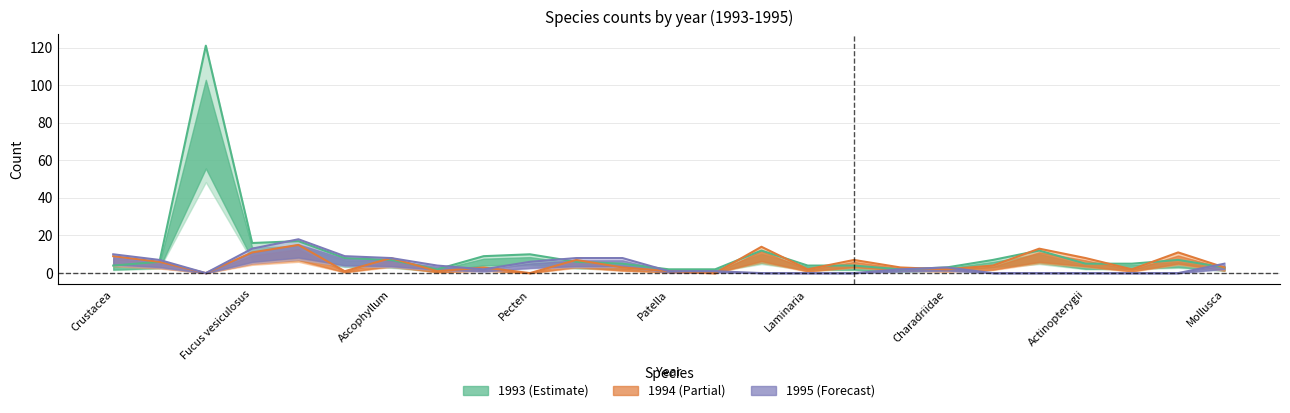

At which category is the sum across all series the highest?

Mammalia